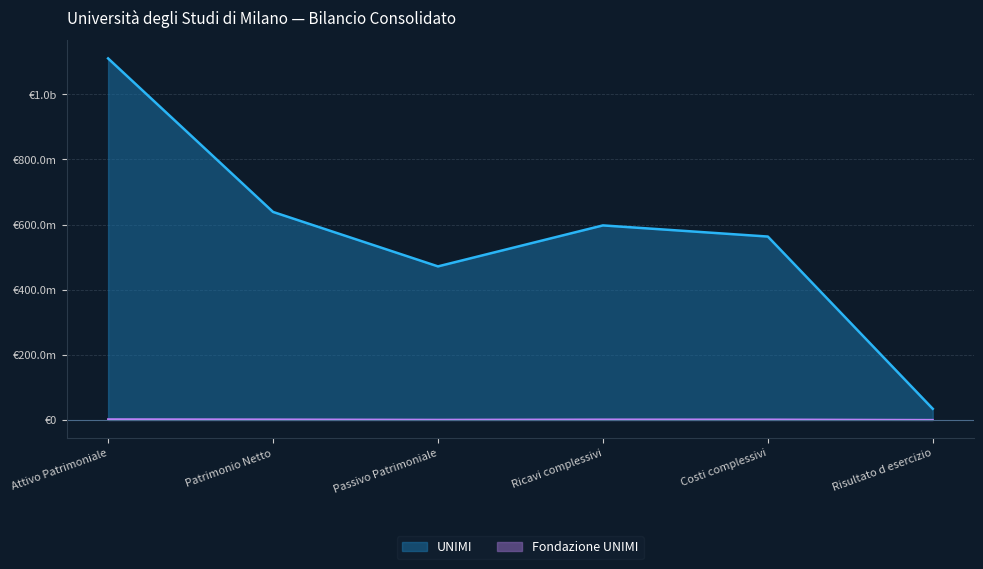

Does the chart display data point markers on the line(s)?

No